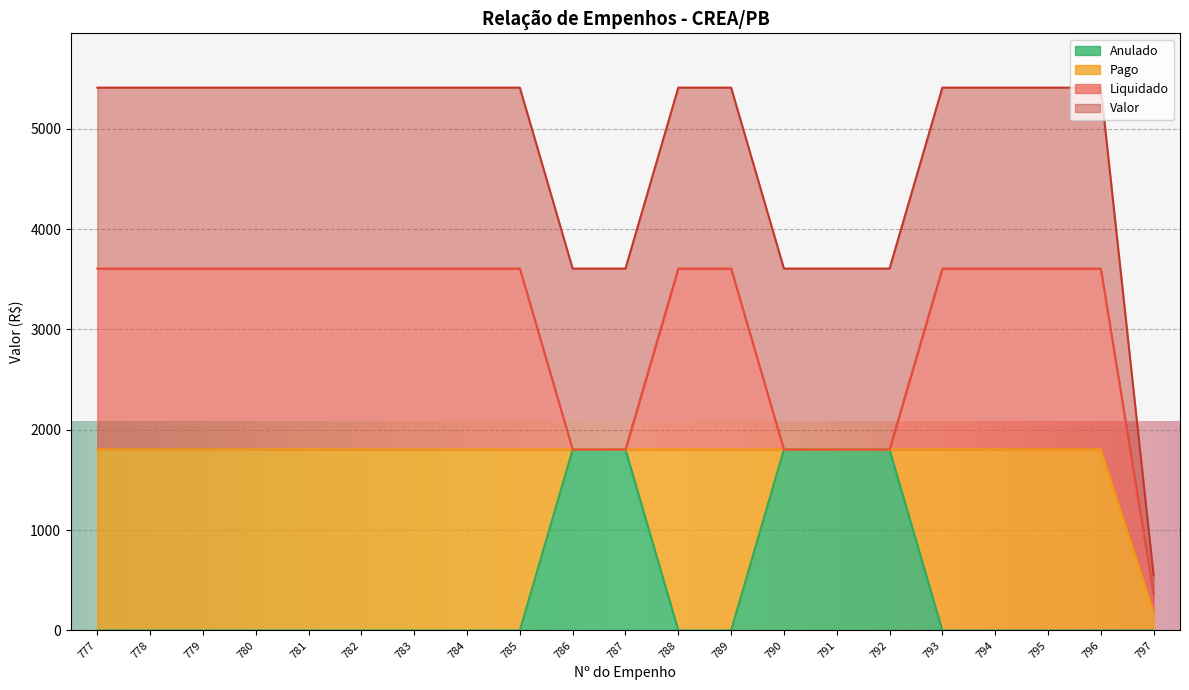

At which label does Valor first exceed 1803?

777